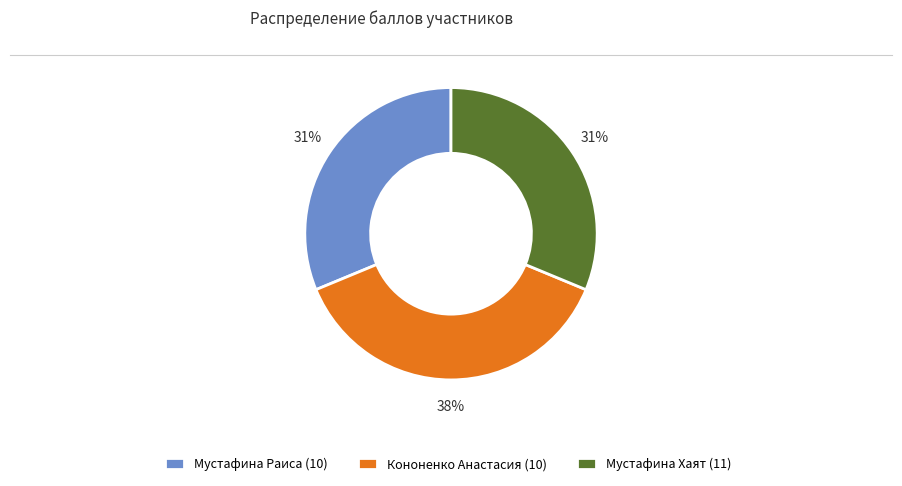

Approximately how many times larger is the value at Кононенко Анастасия (10) compared to Мустафина Раиса (10)?

1.2